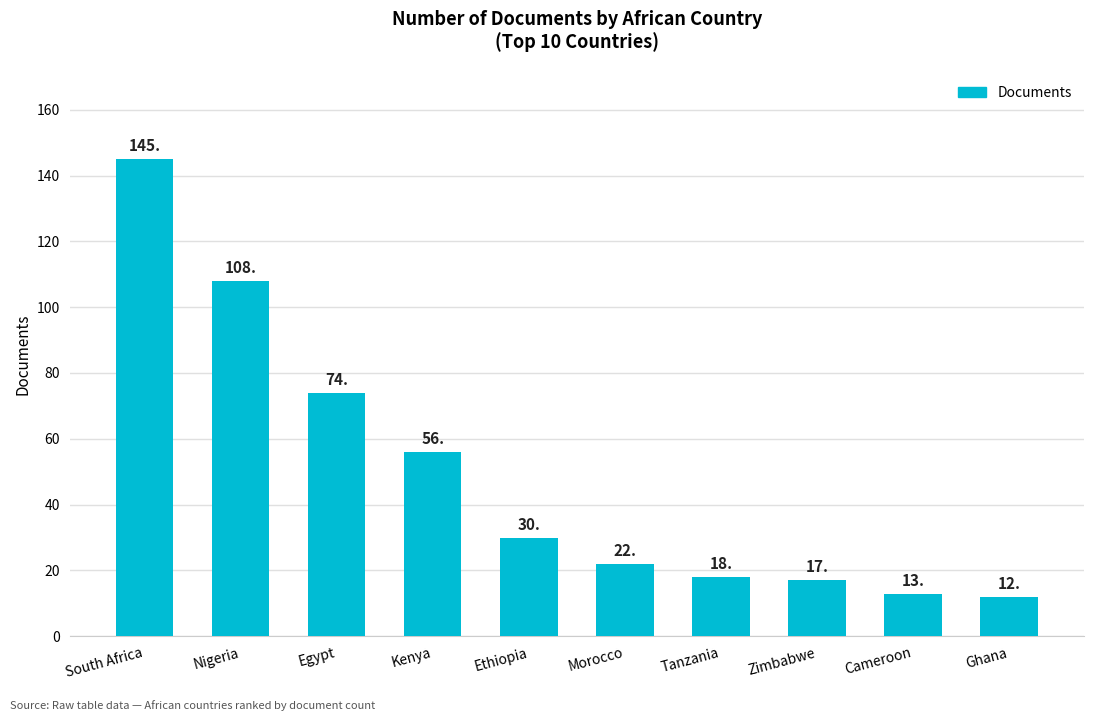

List the labels in order of value, largest first.

South Africa, Nigeria, Egypt, Kenya, Ethiopia, Morocco, Tanzania, Zimbabwe, Cameroon, Ghana